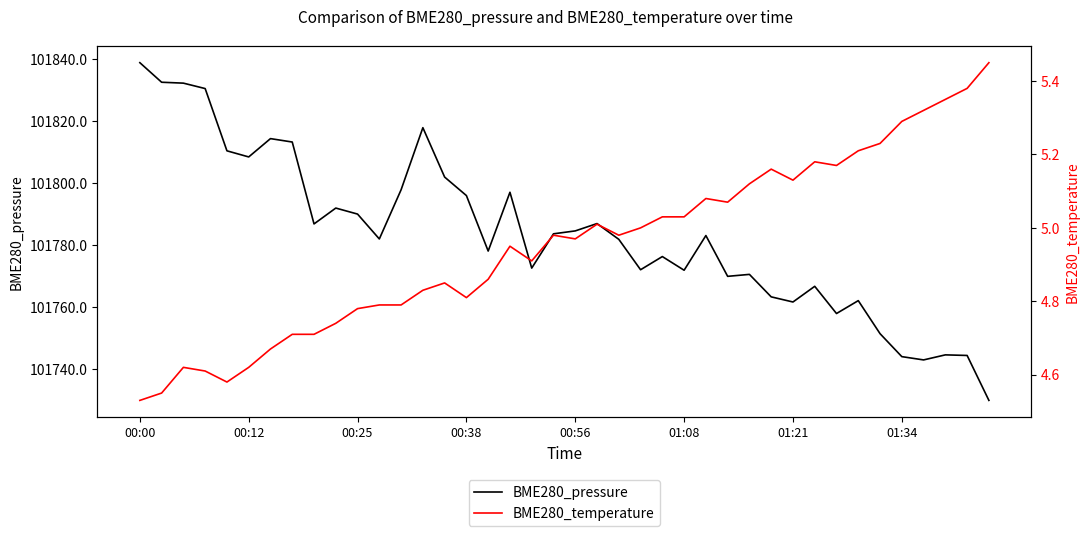

At which label is BME280_pressure closest to 101784?

19